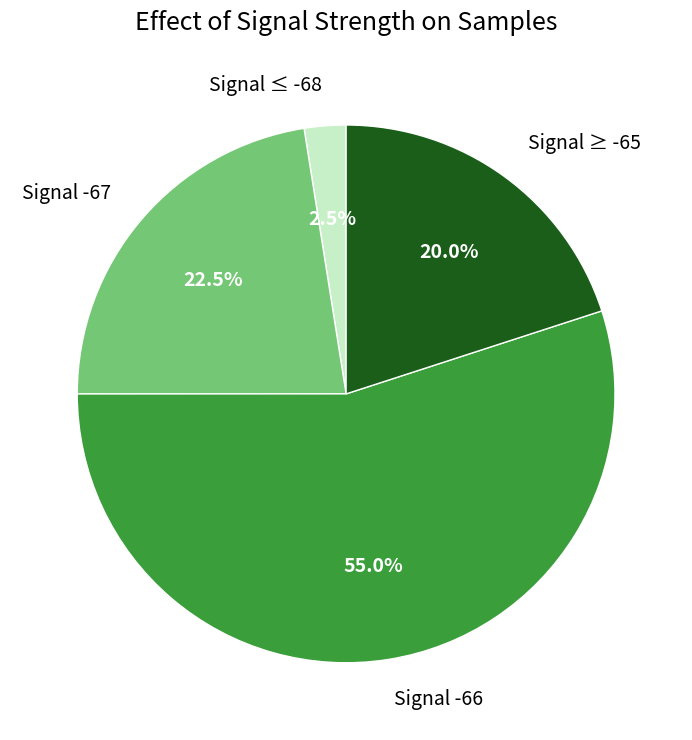

Does any single category account for the majority?

Yes